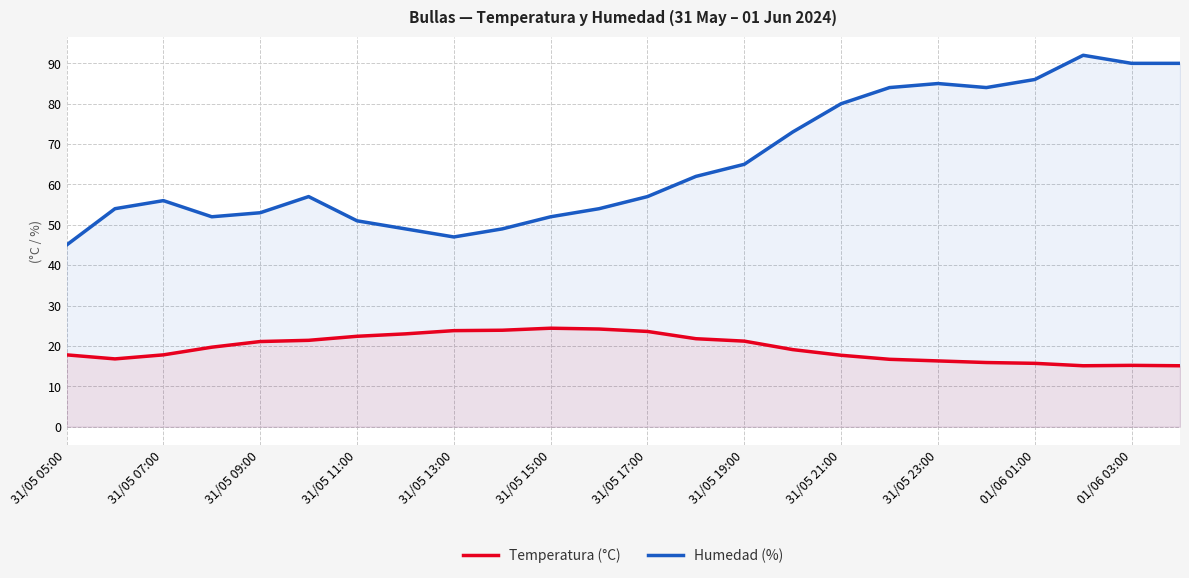

The value of Humedad (%) at 31/05 07:00 is 16.2. True or false?

False